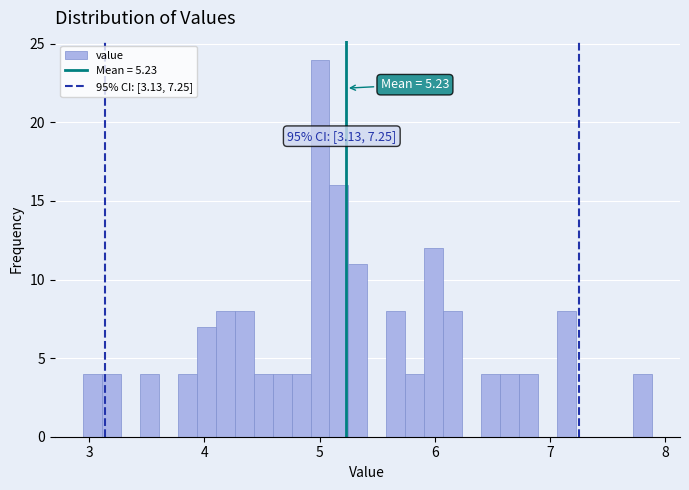

Read against the x-axis, roughly where is the centre of the tallest bar?

5.0